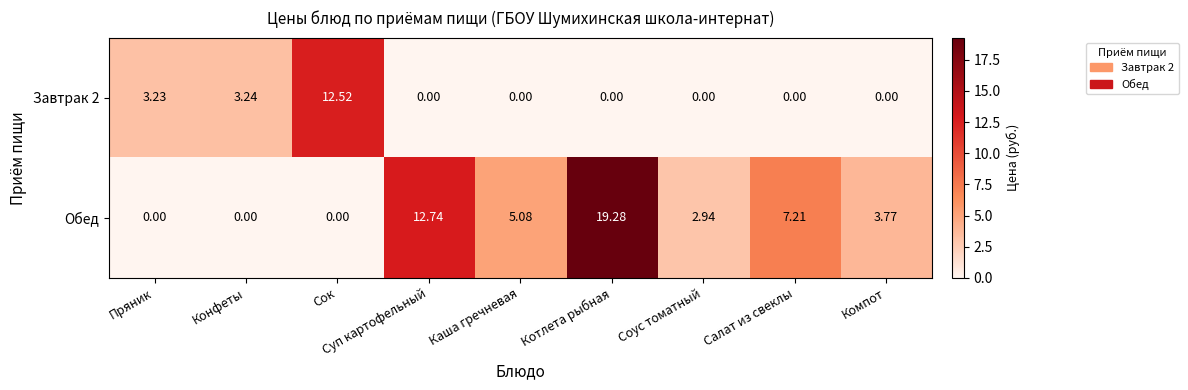

At how many categories does at least one series exceed 0?

9